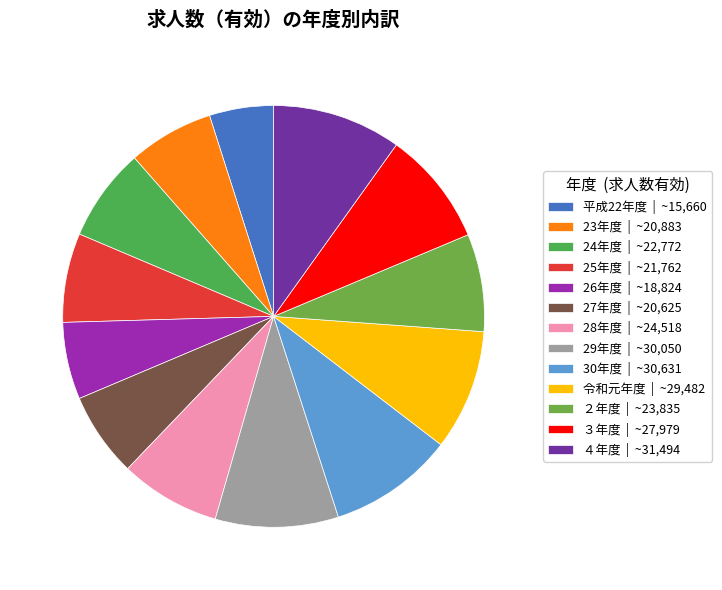

How many slices are in this pie chart?

13